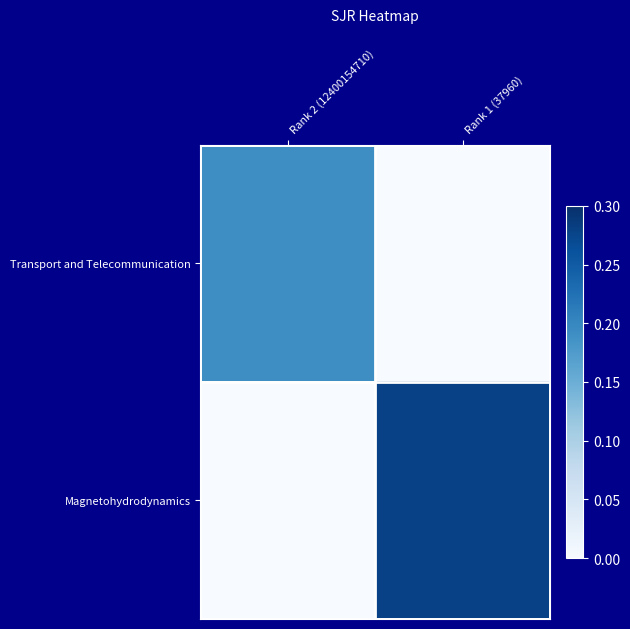

At which category is the sum across all series the highest?

Rank 1 (37960)